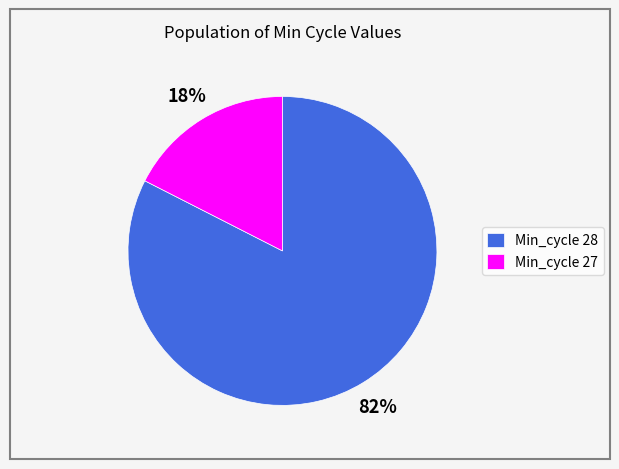

Combined, do Min_cycle 27 and Min_cycle 28 account for over 50%?

Yes